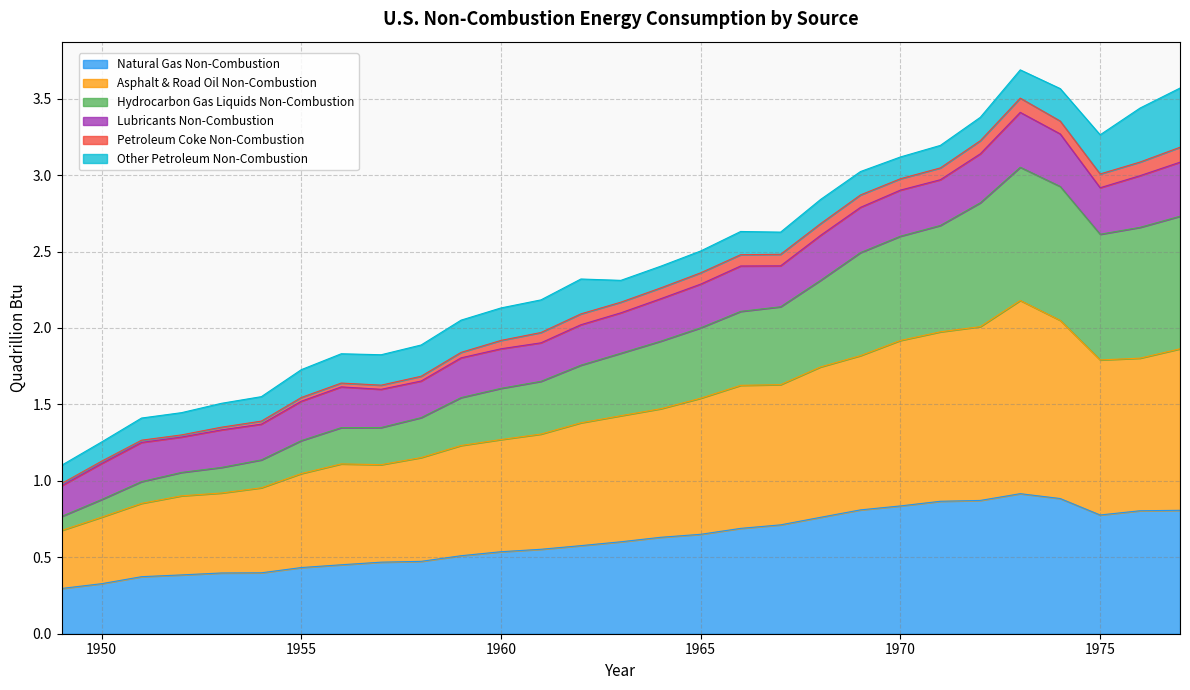

Which category has the highest value in the Natural Gas Non-Combustion series?

1973